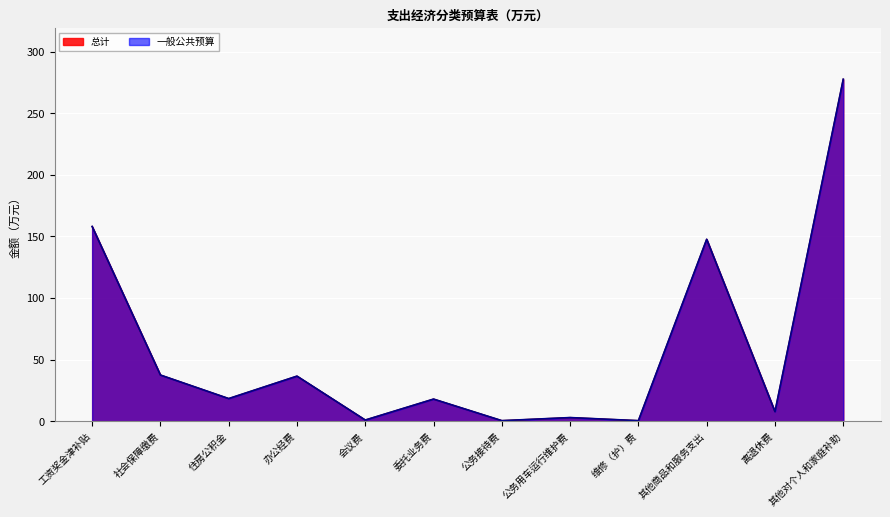

Reading left to right, extract all data points from this chart.

总计: 158.1	37.5	18.4	36.6	1.0	18.0	0.5	3.0	0.5	147.7	7.8	277.6
一般公共预算: 158.1	37.5	18.4	36.6	1.0	18.0	0.5	3.0	0.5	147.7	7.8	277.6